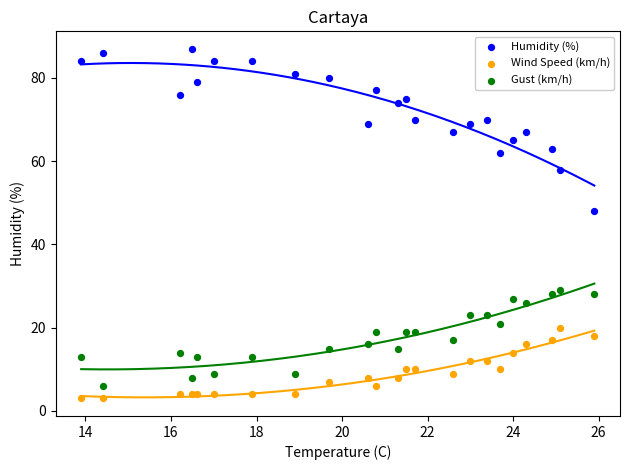

Across all series, what Y value is closest to 45?

48